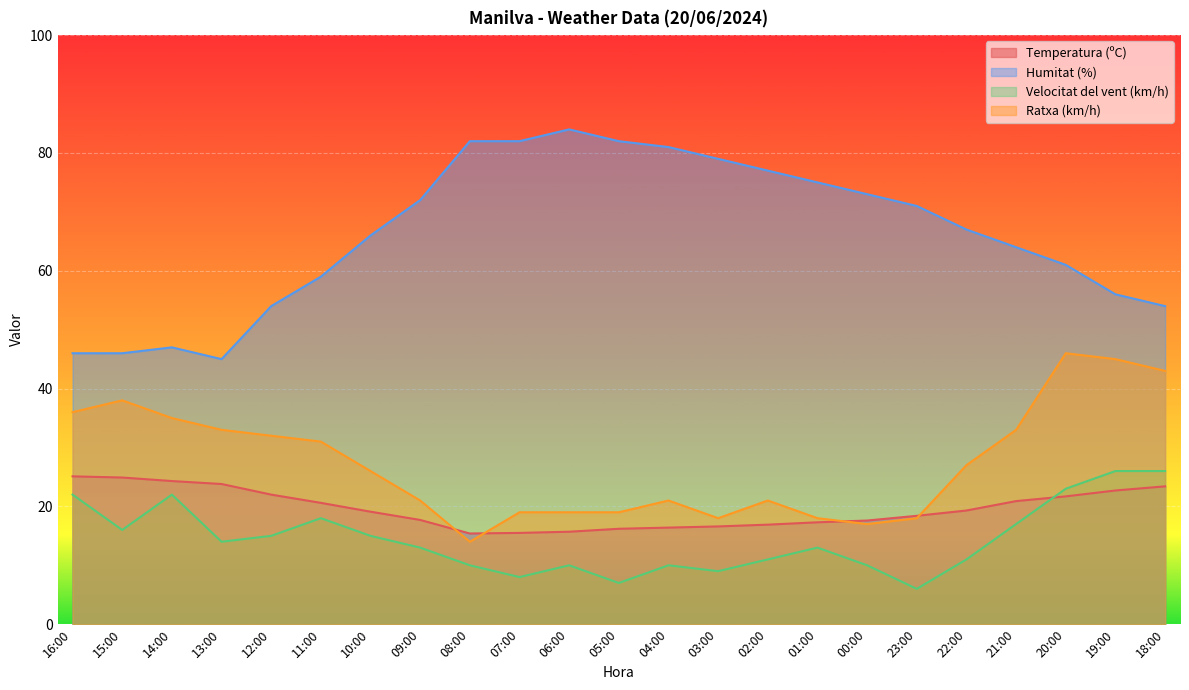

How many interior local valleys does the Temperatura (ºC) series have?

1